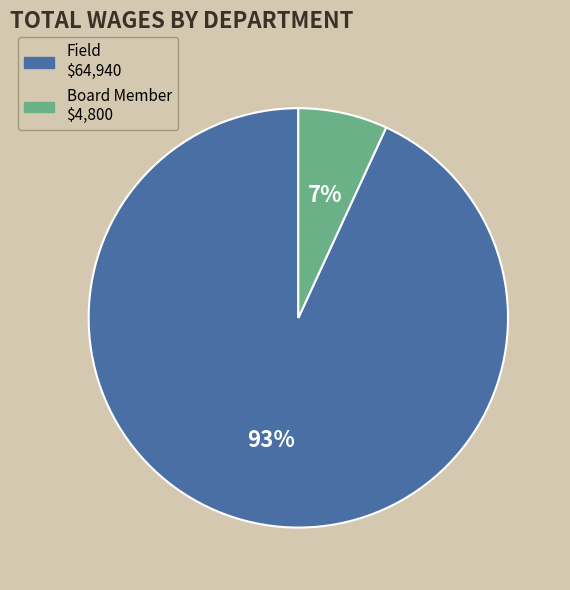

Rank the categories by value from lowest to highest.

Board Member, Field